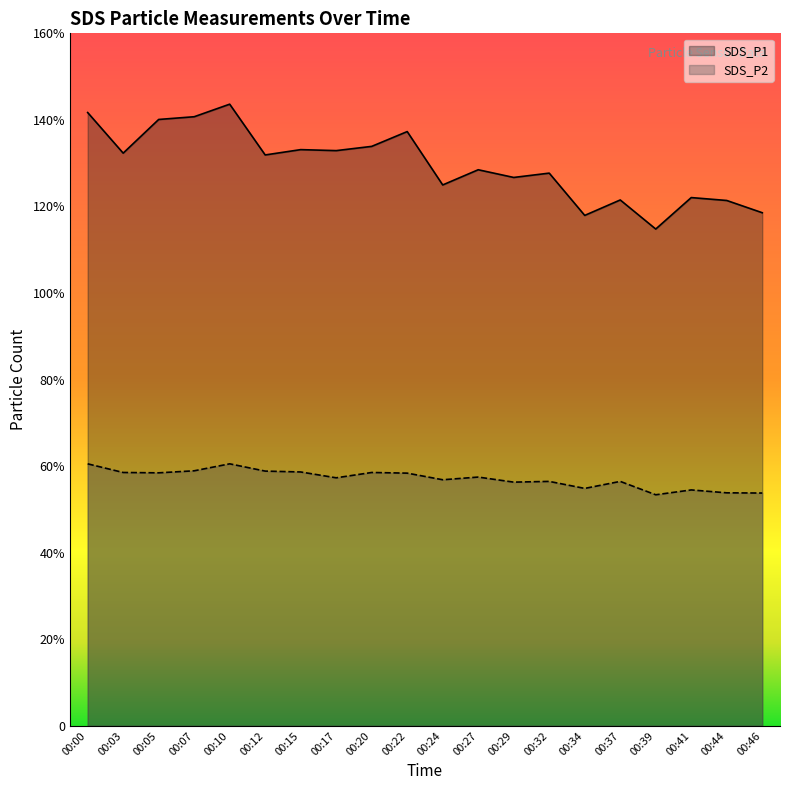

What is the smallest value displayed?

53.4